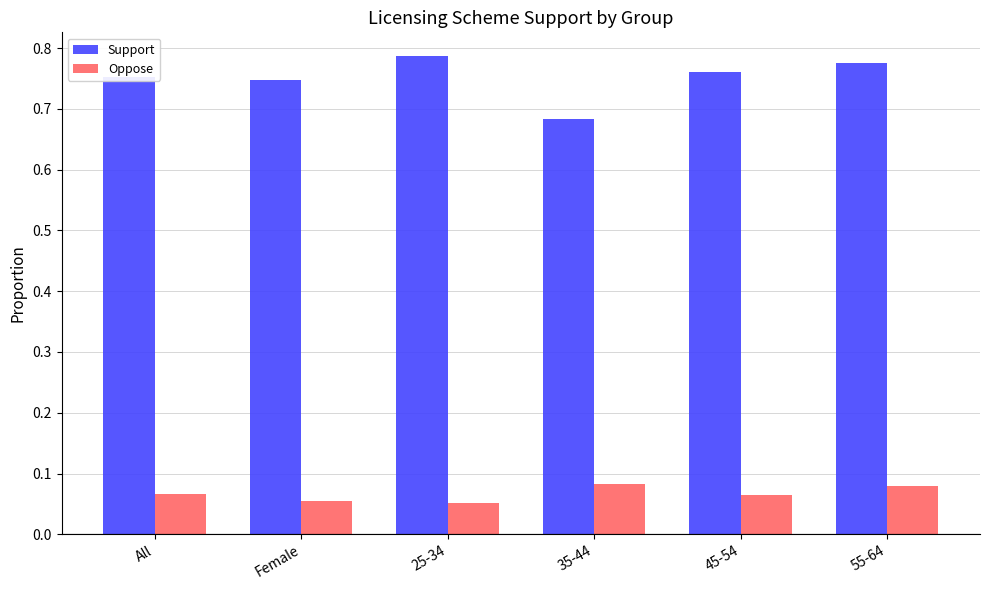

The value of Oppose at 45-54 is 0.0. True or false?

False